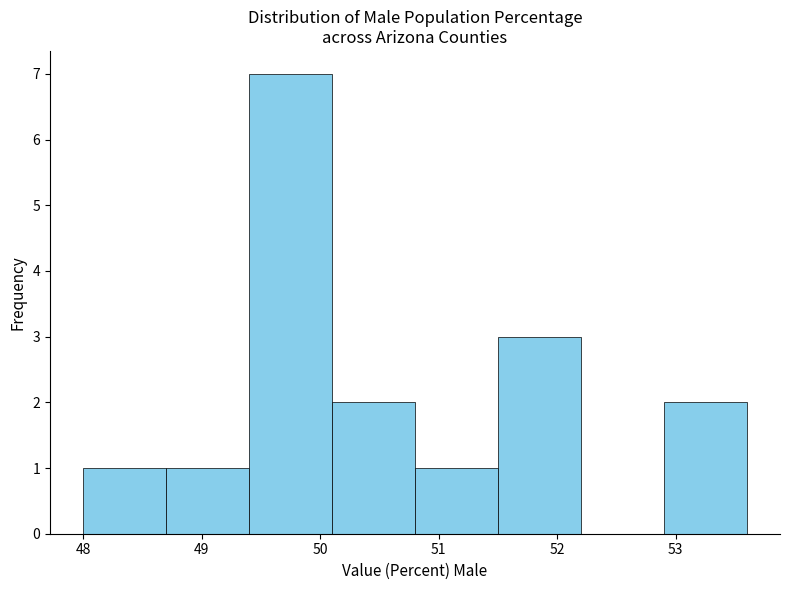

How tall is the bar that spans 49.4 to 50.1 on the x-axis? The values are not printed on the chart, so give them approximately, as read against the axis.

7